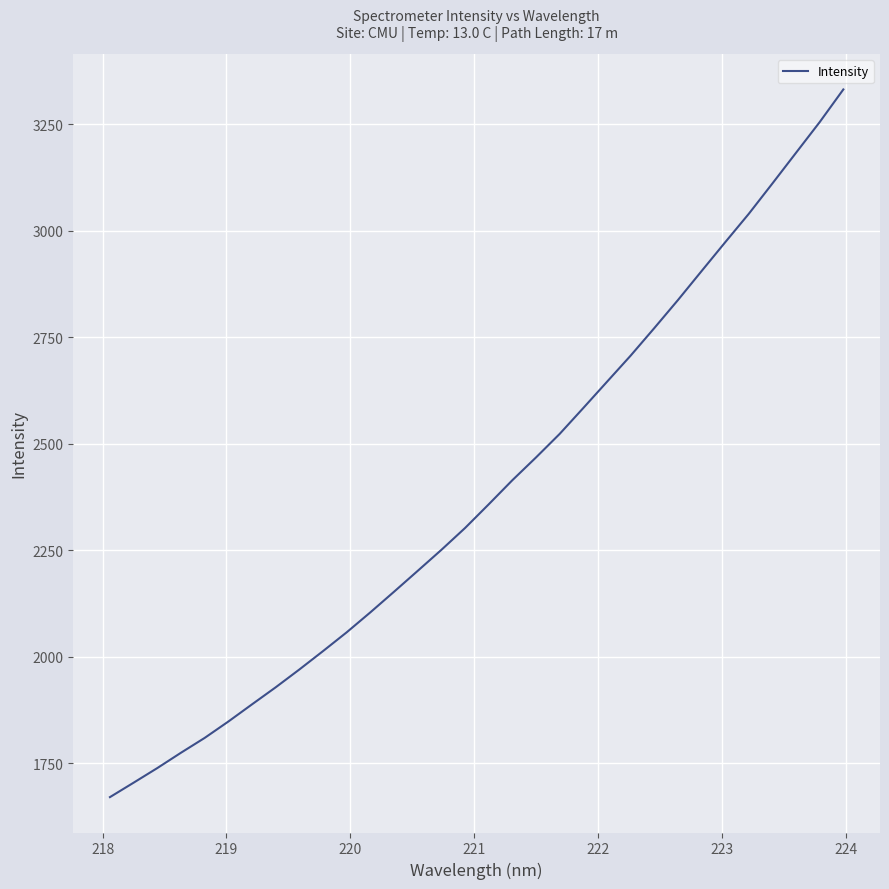

What is the minimum value shown in the chart?

1670.3